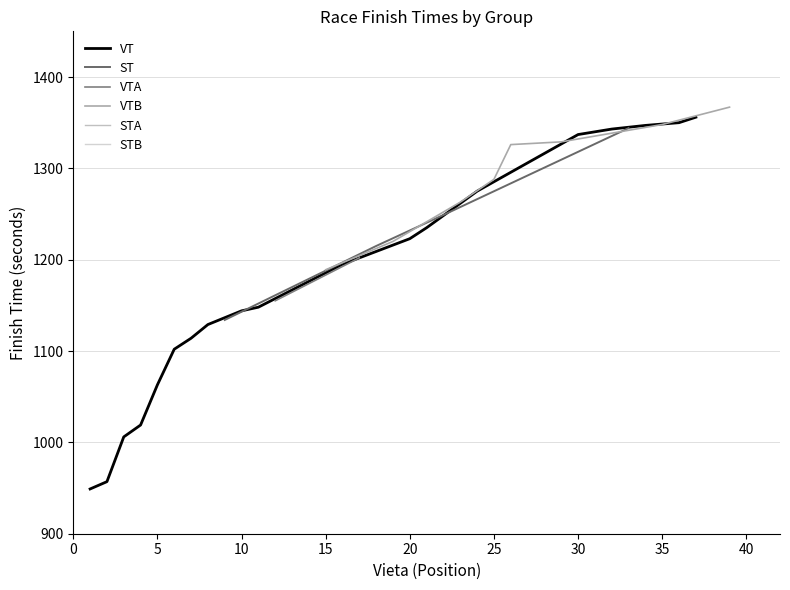

What is the lowest value of the VT series?

949